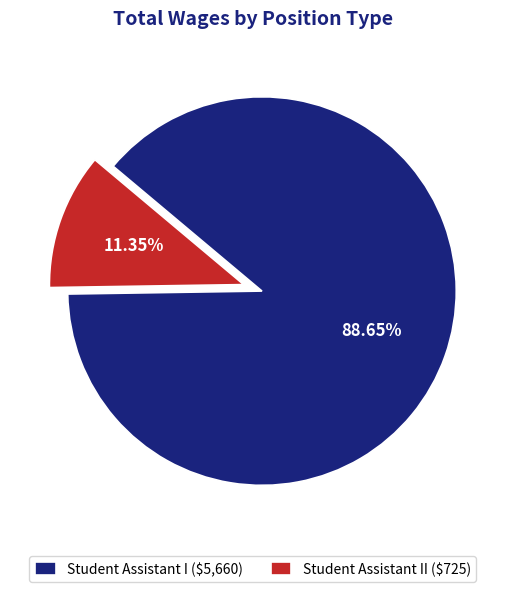

Rank the categories by value from lowest to highest.

Student Assistant II ($725), Student Assistant I ($5,660)